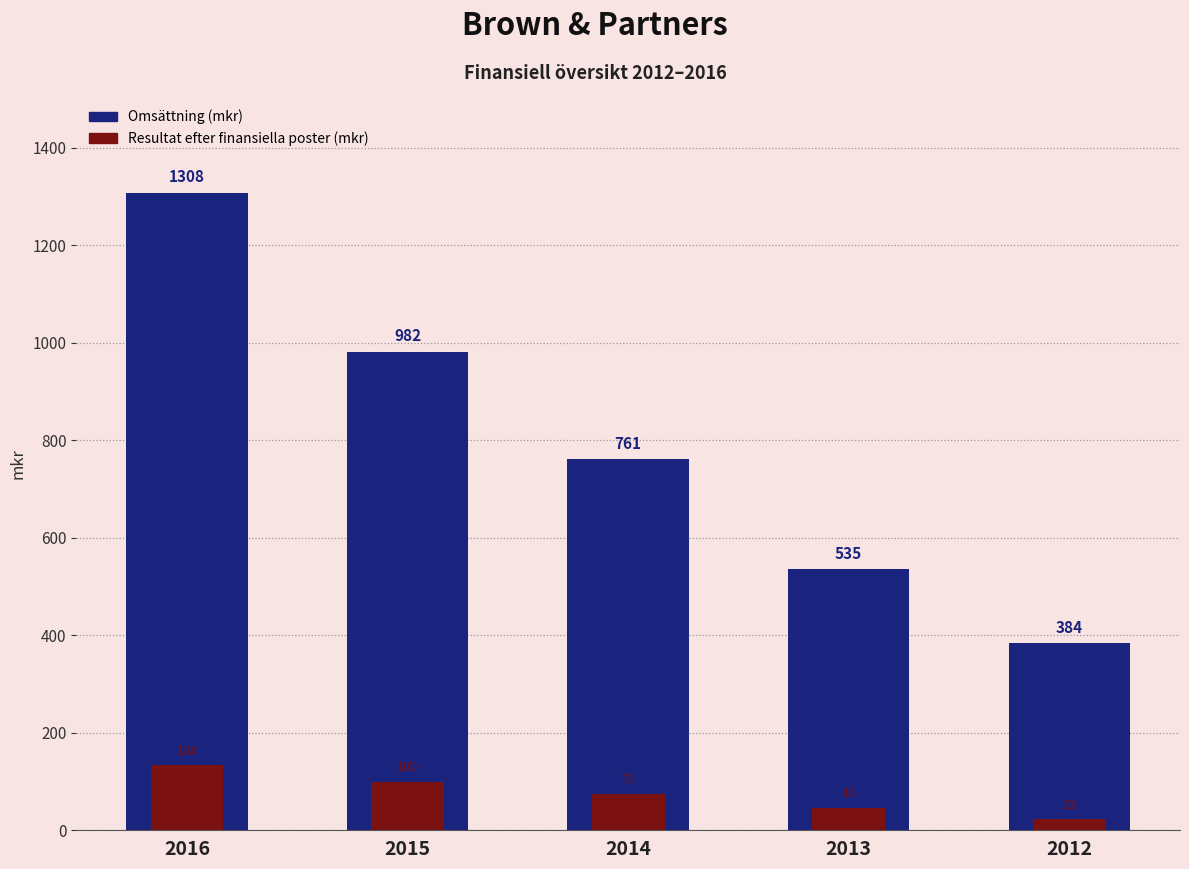

The value of Omsättning (mkr) at 2012 is 383.8. True or false?

True